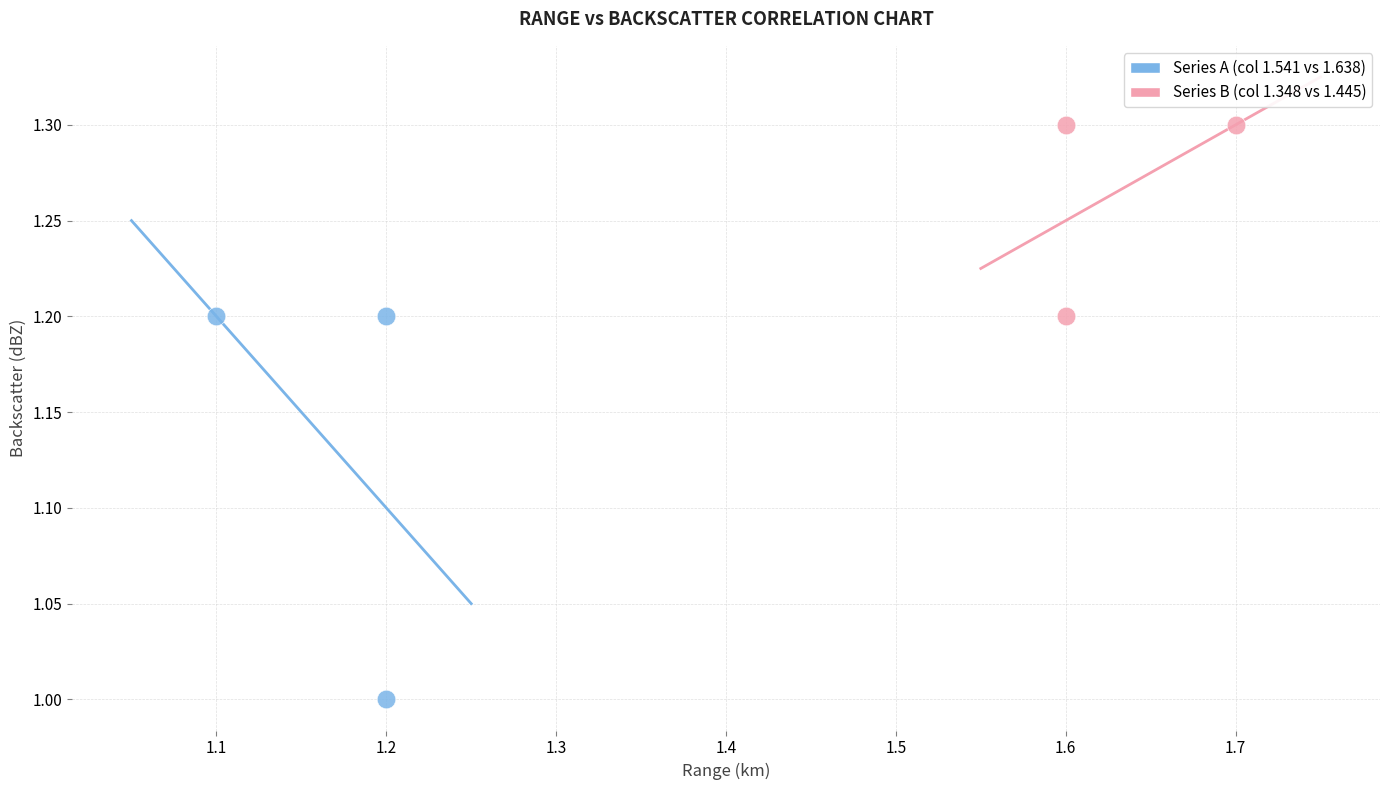

Which series reaches the maximum Y coordinate?

Series B (col 1.348 vs 1.445)